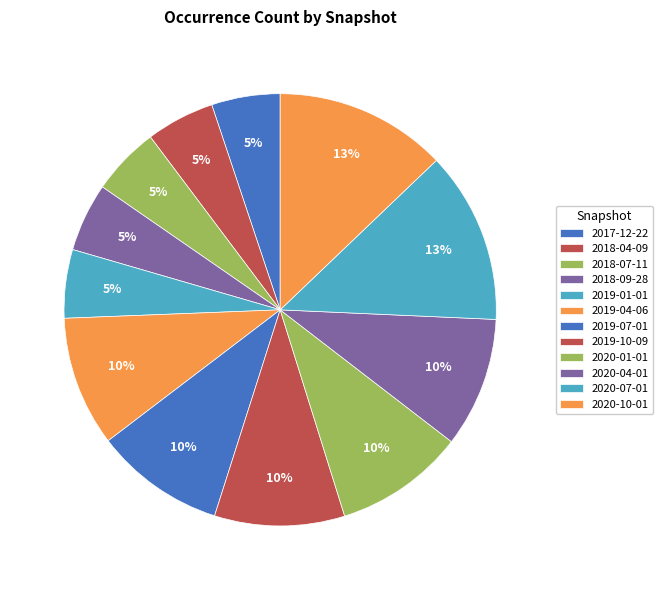

Rank the categories by value from lowest to highest.

2017-12-22, 2018-04-09, 2018-07-11, 2018-09-28, 2019-01-01, 2019-04-06, 2019-07-01, 2019-10-09, 2020-01-01, 2020-04-01, 2020-07-01, 2020-10-01